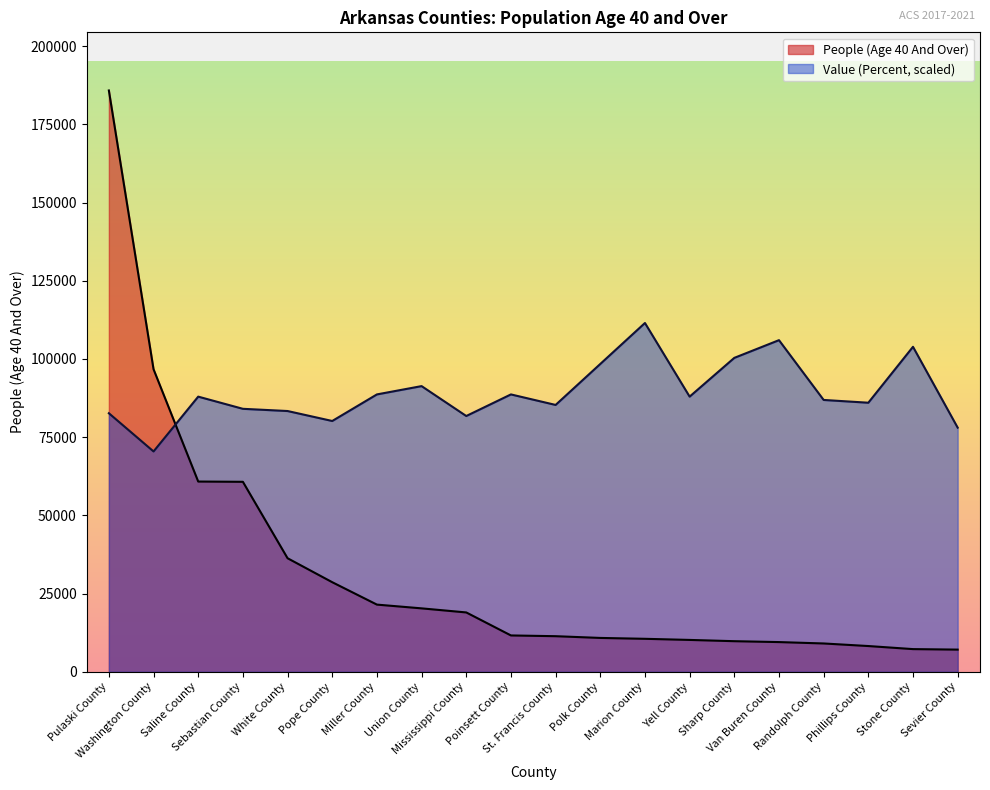

How many values in the People (Age 40 And Over) series exceed 11621?

9